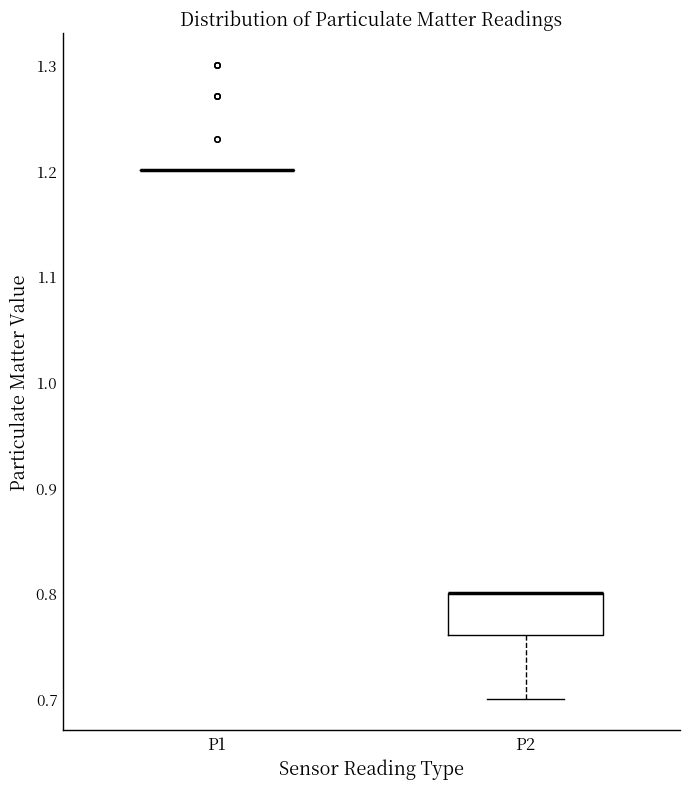

Reading left to right, transcribe this box plot: for each box, give where its median line is, the range the box spans, and where its two whiskers end, as read against the y-axis. The values are not printed on the chart, so give them approximately, as read against the axis.

P1: box collapsed to a line at 1.20, whiskers 1.20 to 1.20
P2: median 0.80 (drawn on the box's upper edge), box 0.76 to 0.80, whiskers 0.70 to 0.80